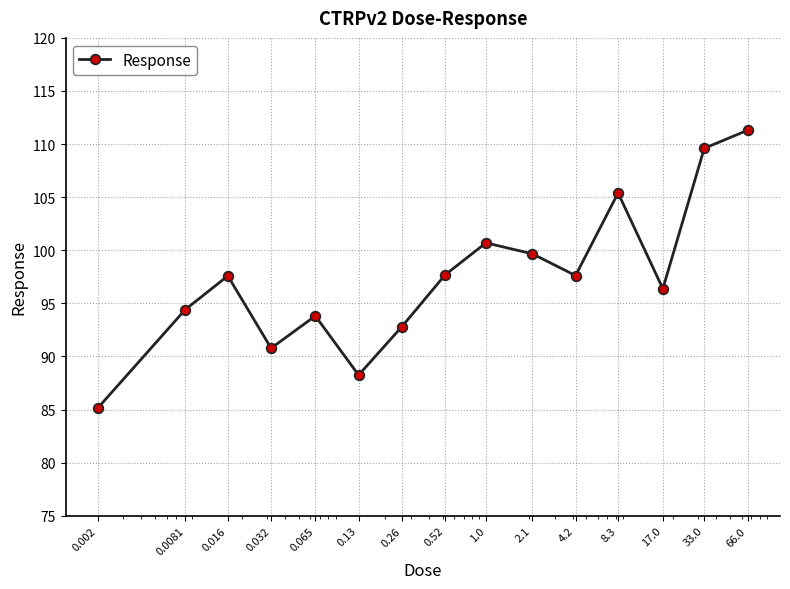

How many interior local valleys (lower than both neighbors) does the data have?

4